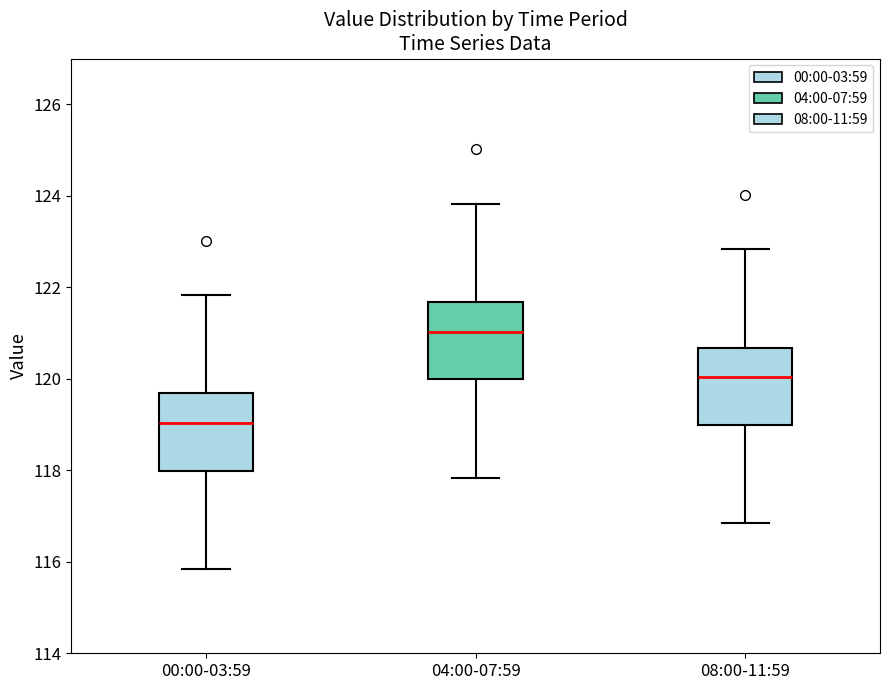

Reading left to right, transcribe this box plot: for each box, give where its median line is, the range the box spans, and where its two whiskers end, as read against the y-axis. The values are not printed on the chart, so give them approximately, as read against the axis.

00:00-03:59: median 119.0, box 118.0 to 119.6, whiskers 115.8 to 121.8
04:00-07:59: median 121.0, box 120.0 to 121.6, whiskers 117.8 to 123.8
08:00-11:59: median 120.0, box 119.0 to 120.6, whiskers 116.8 to 122.8